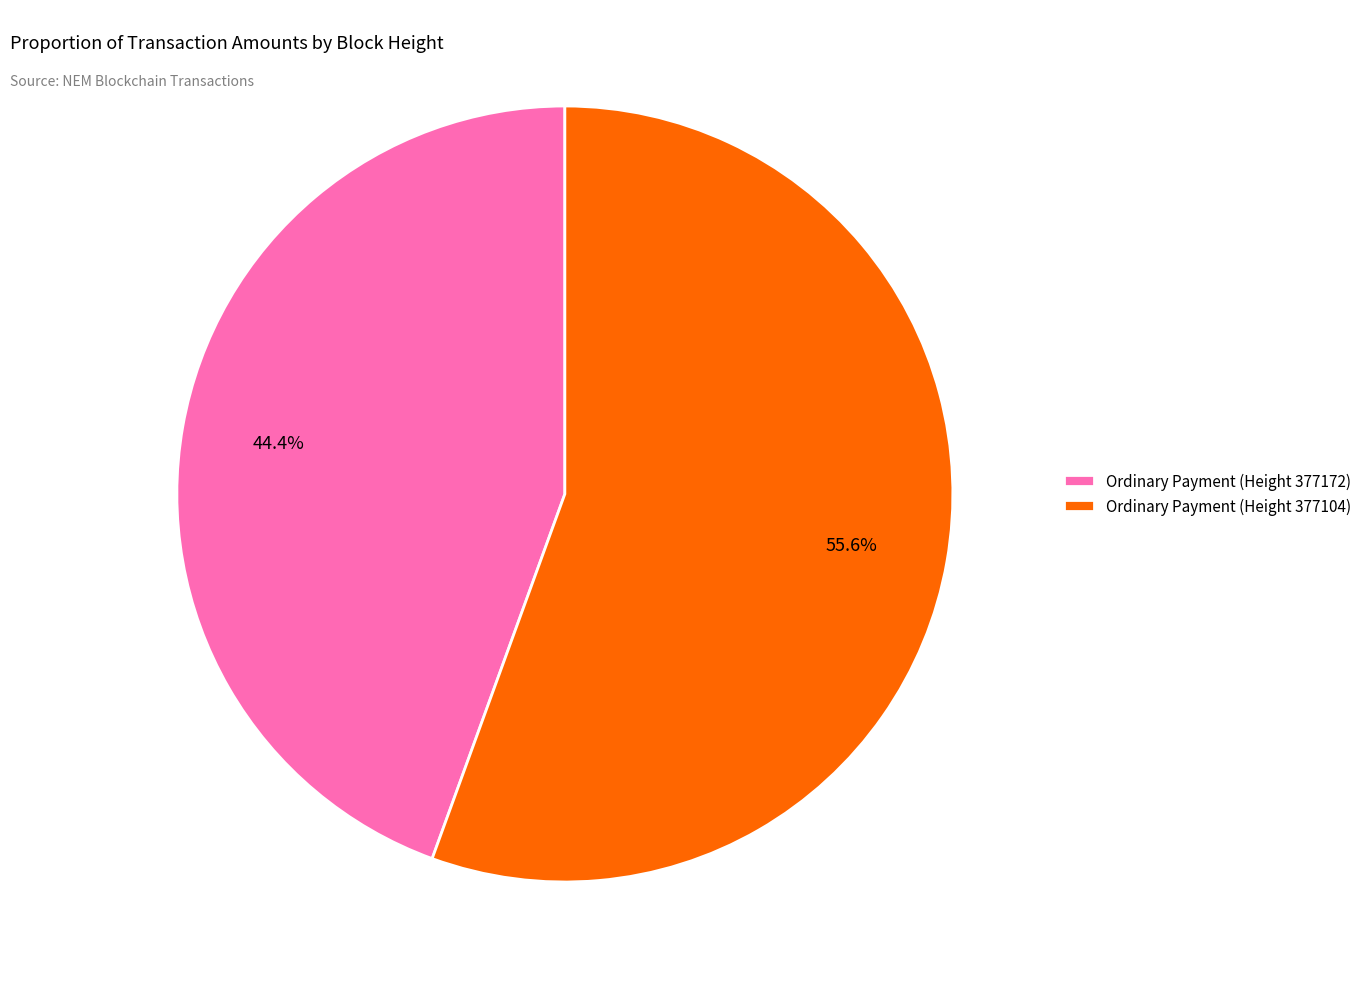

To the nearest percent, what percentage of the pie is Ordinary Payment (Height 377104)?

56%